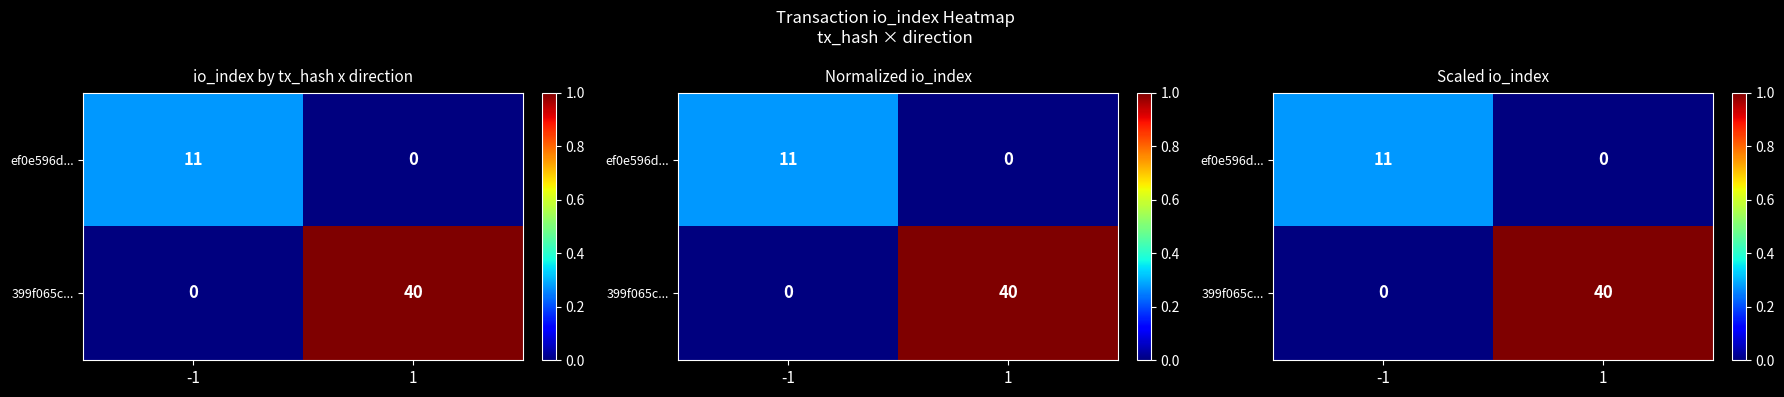

How many values in 399f065c... are above zero?

1